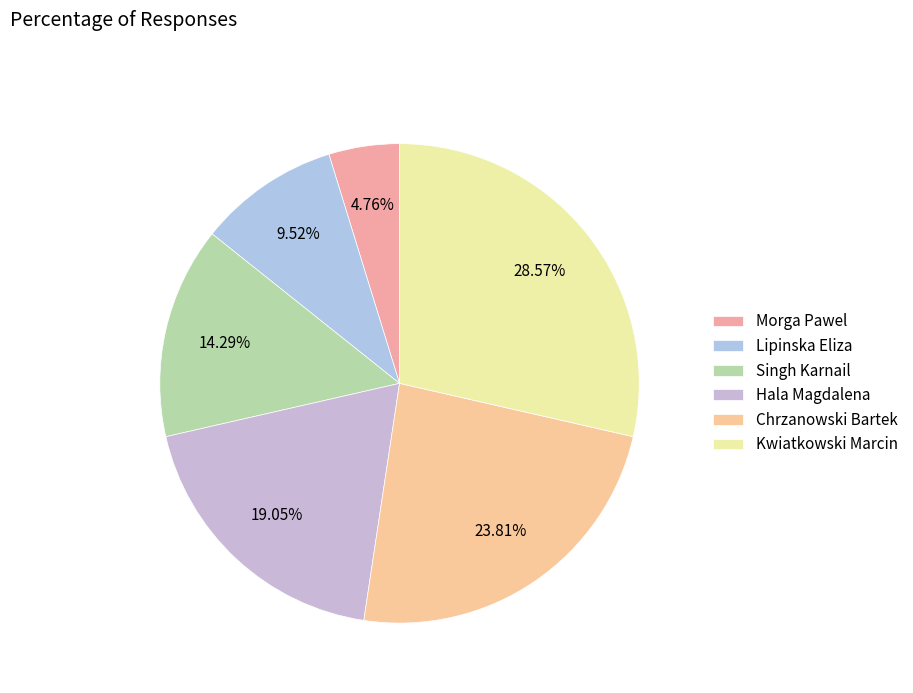

How many segments does this pie chart have?

6